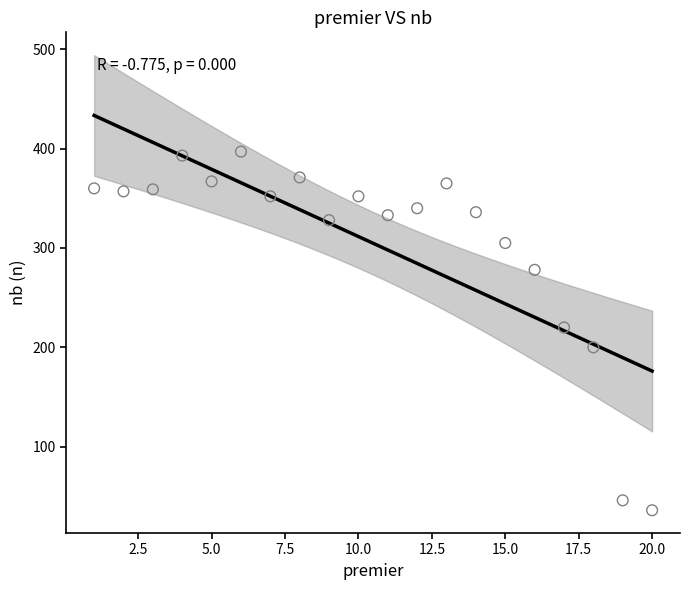

What is the range of X values (max minus min)?

19